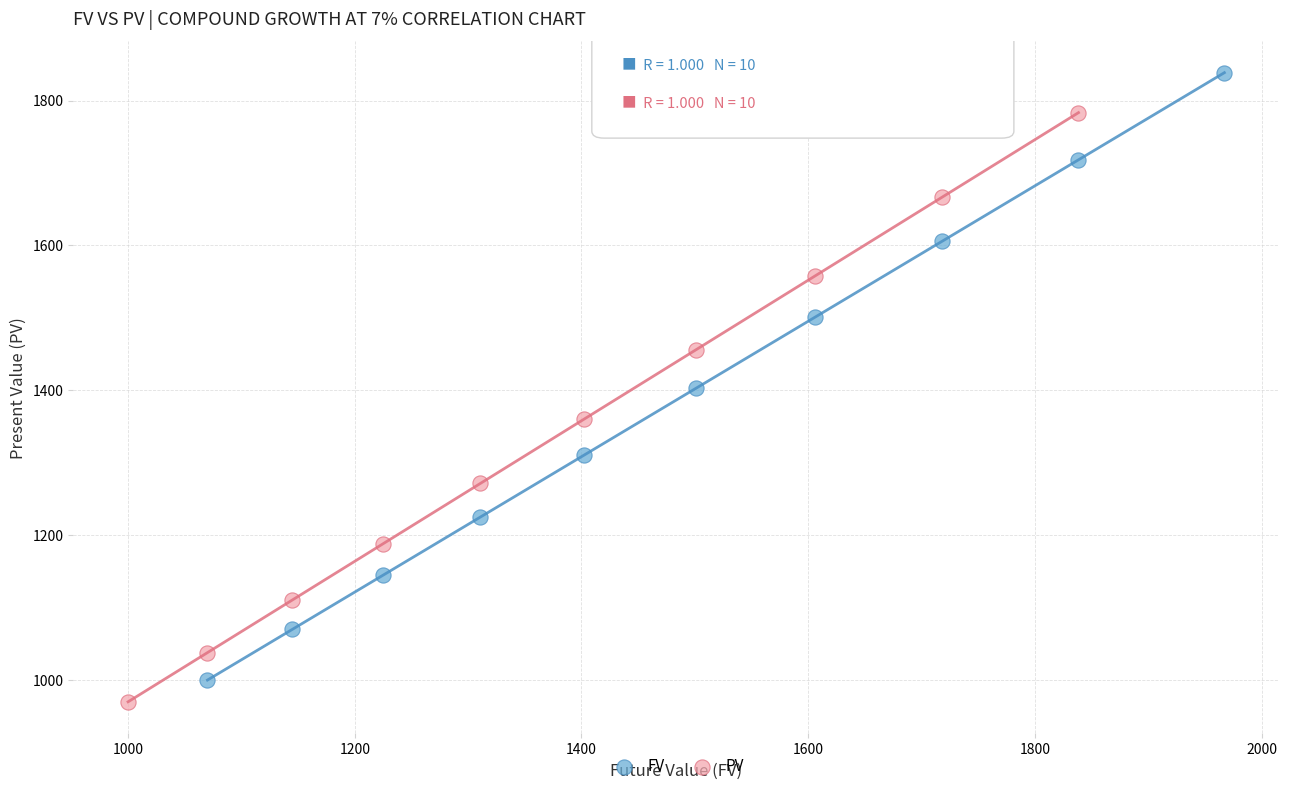

Which series reaches the minimum Y coordinate?

PV